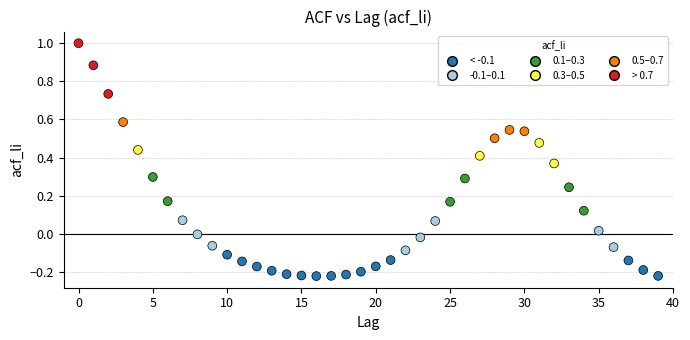

What is the range of Y values (max minus min)?

1.2